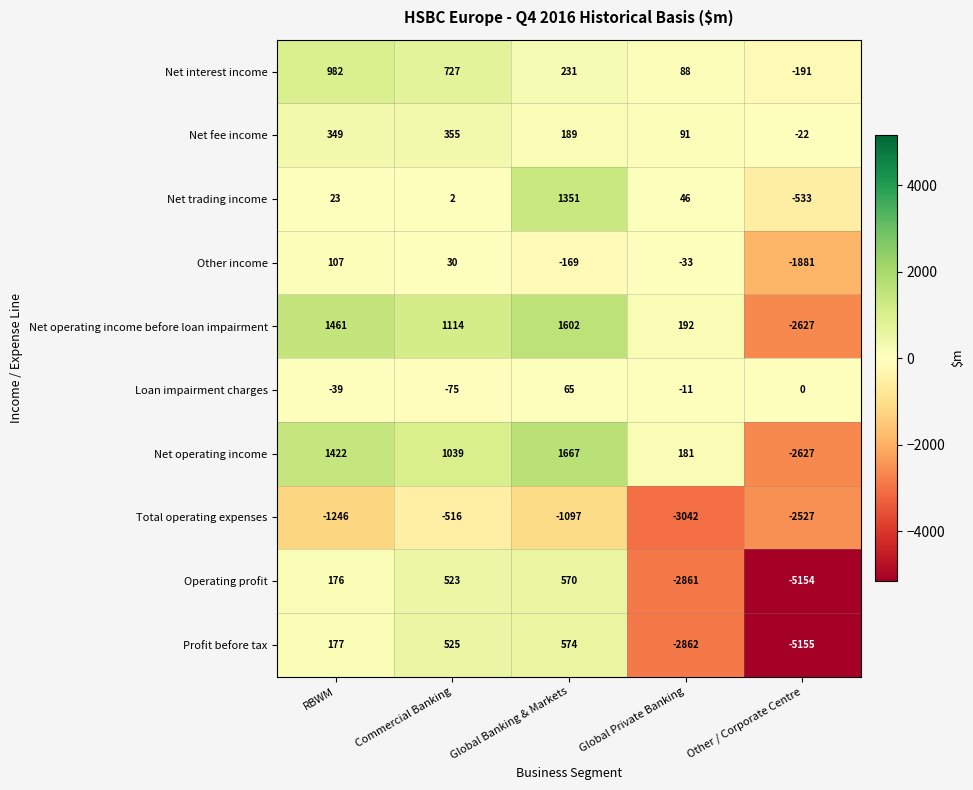

The Net fee income series shows -22 at Other / Corporate Centre. True or false?

True